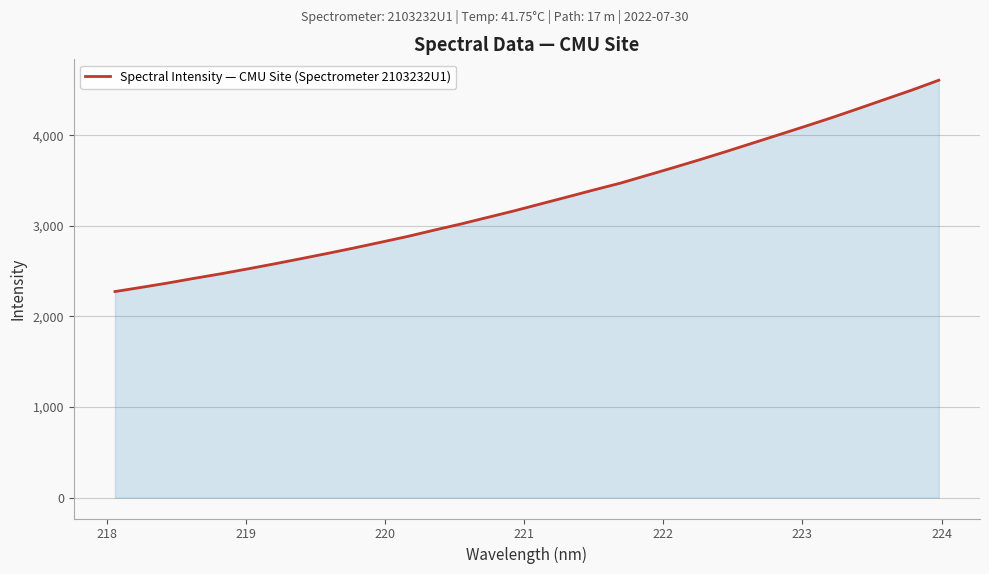

What is the minimum value shown in the chart?

2274.7